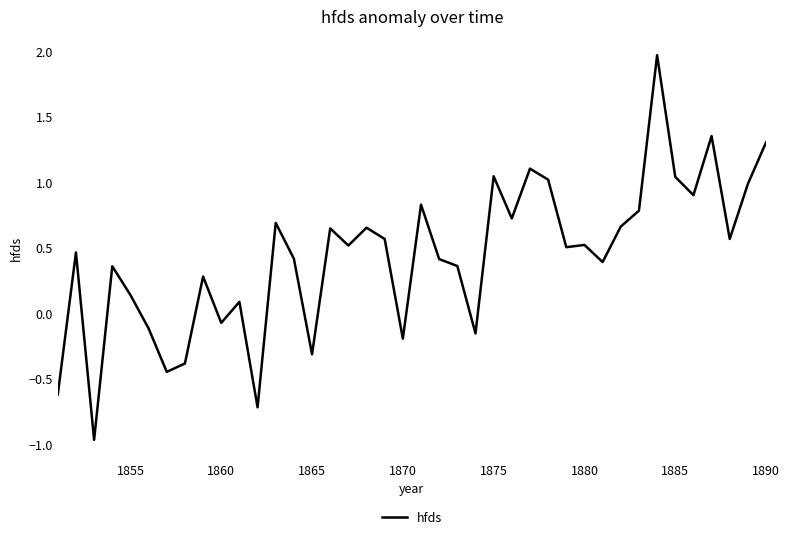

What is the smallest value displayed?

-1.0